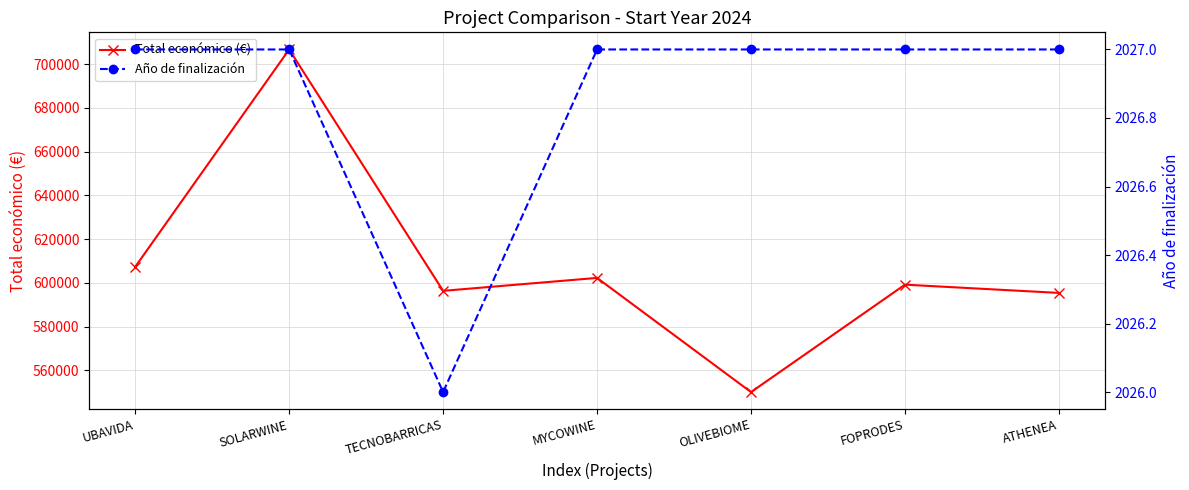

True or false: Total económico (€) has more than 0 points higher than both neighbors.

True